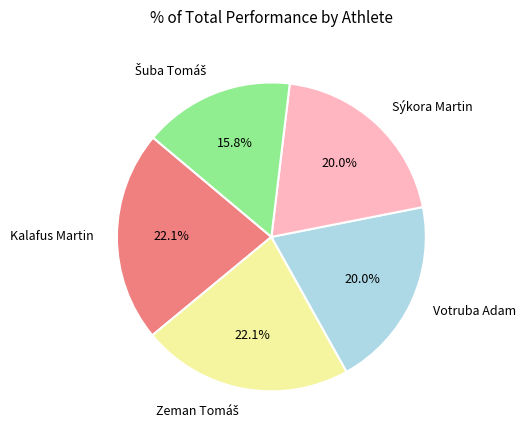

Between Sýkora Martin and Kalafus Martin, which is larger?

Kalafus Martin